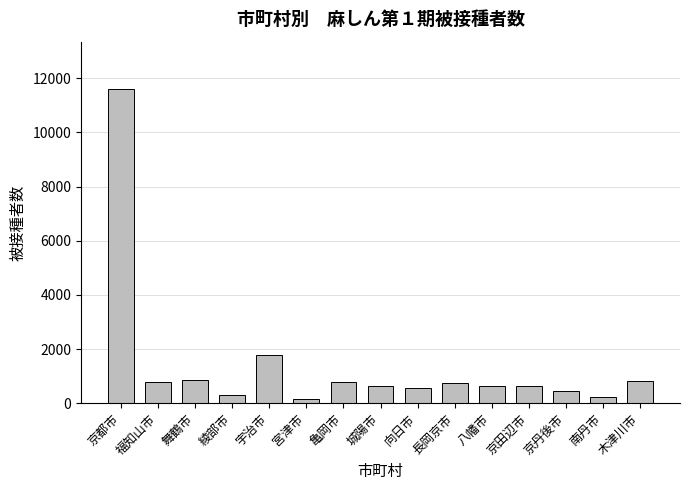

What is the difference between the values at 長岡京市 and 舞鶴市?

120